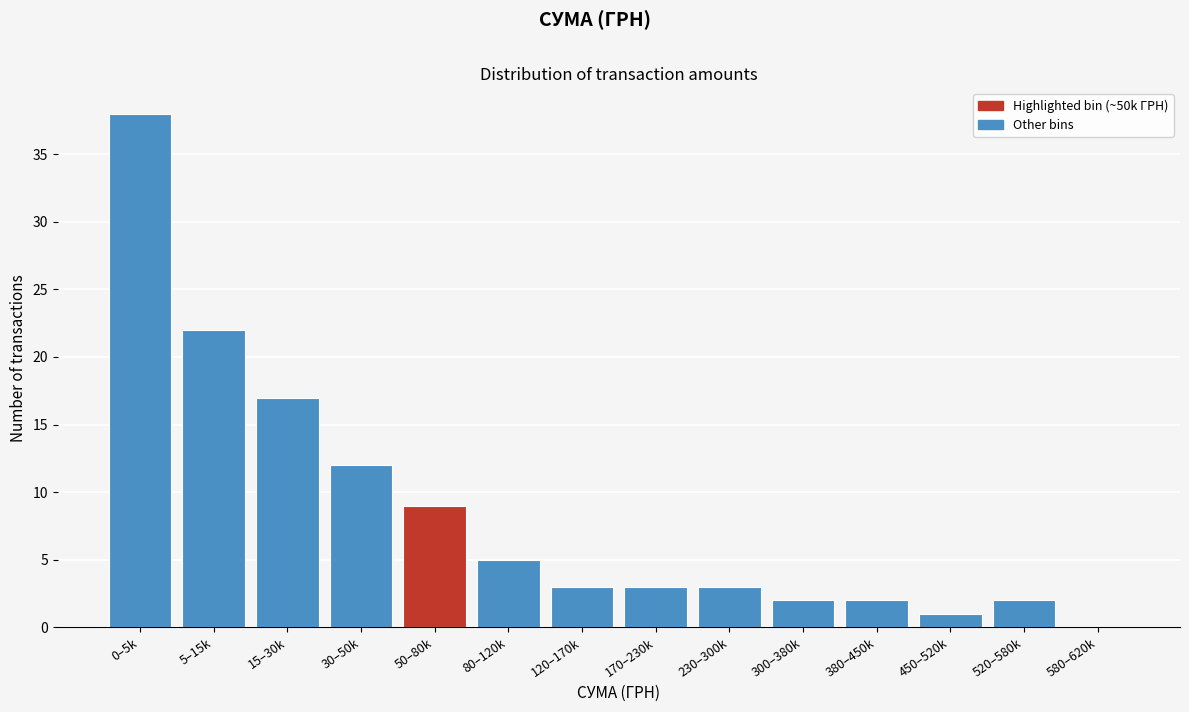

Reading right to left, what are all the values shown in this chart?

580–620k=0	520–580k=2	450–520k=1	380–450k=2	300–380k=2	230–300k=3	170–230k=3	120–170k=3	80–120k=5	50–80k=9	30–50k=12	15–30k=17	5–15k=22	0–5k=38